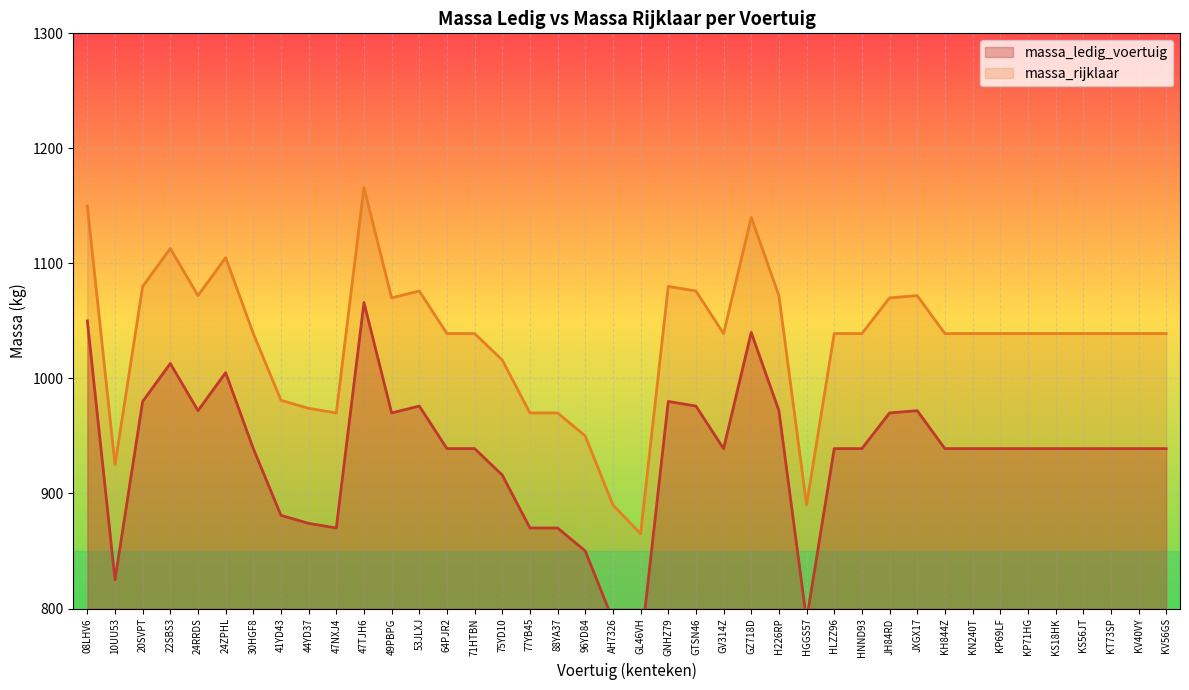

What is the greatest value displayed?

1166